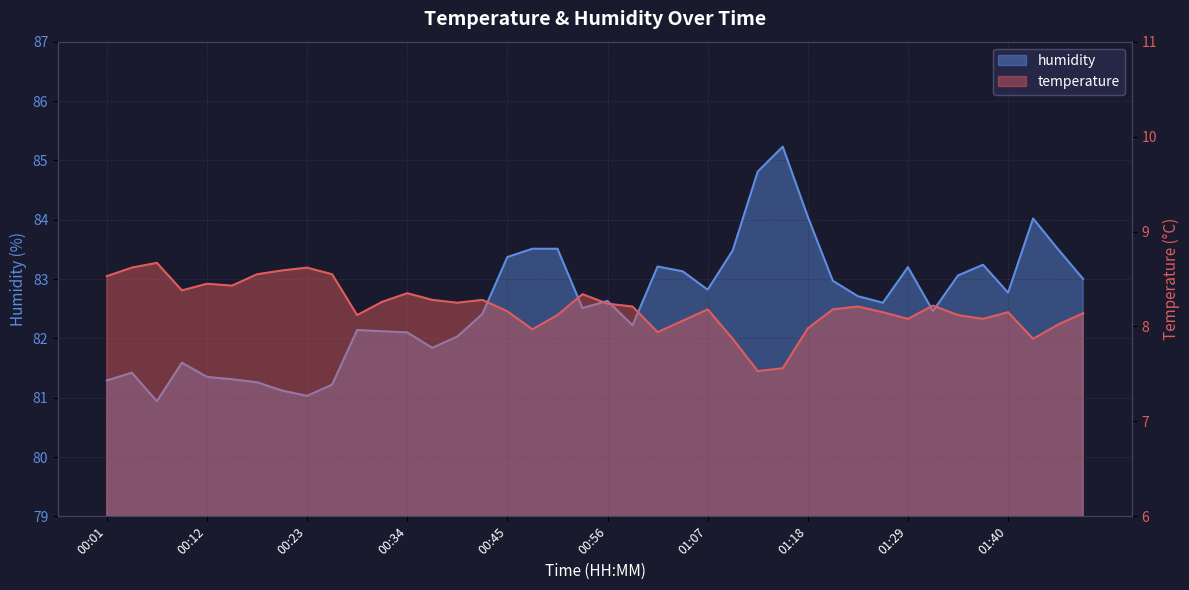

What is the spread (max minus min) of values at 00:42?

74.1